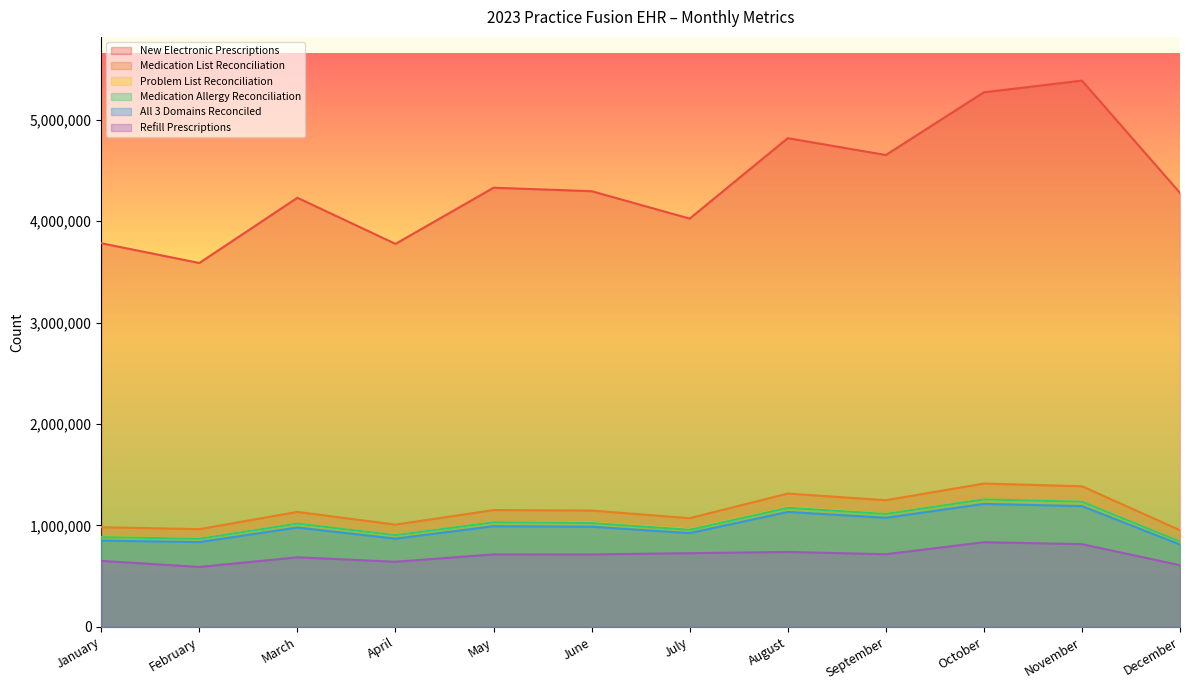

What is the value of the New Electronic Prescriptions point at the 3rd from the left?

4231477